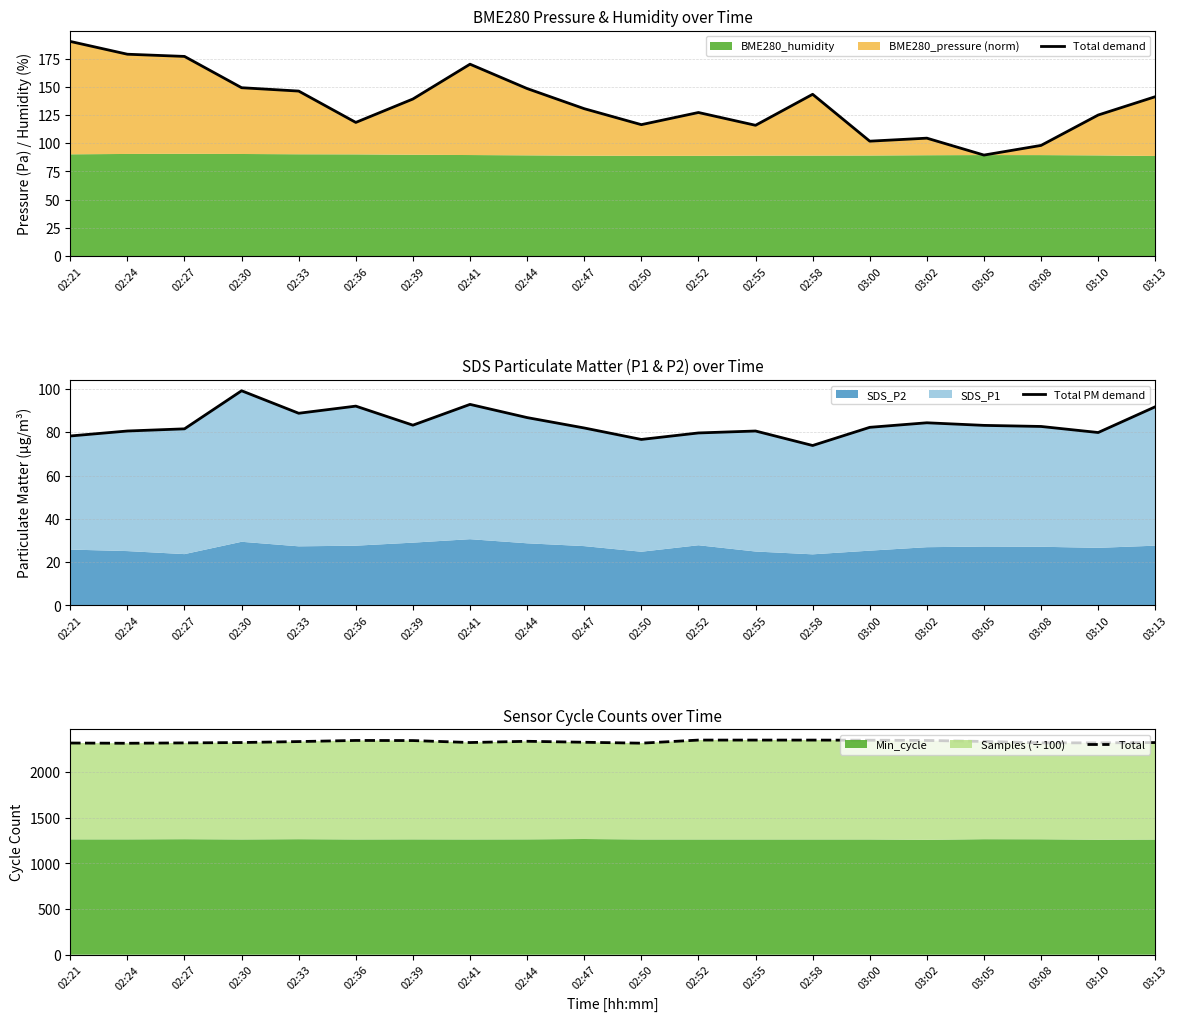

What is the sum of all Total demand values?

2710.8